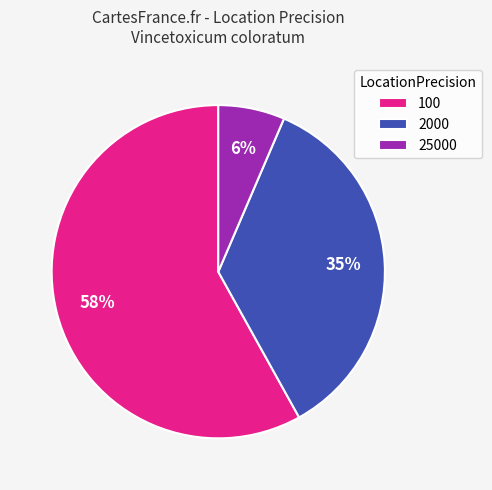

Is it true that 25000 is 6% of the pie?

True